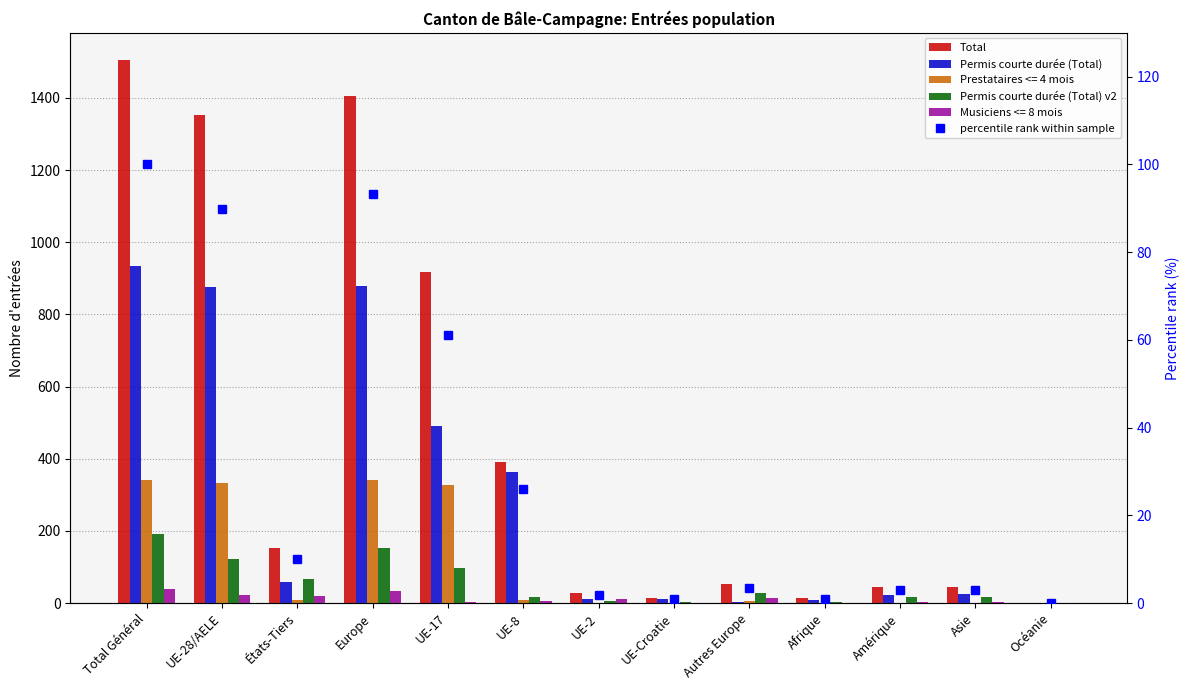

The percentile rank within sample series shows 93.4 at Europe. True or false?

True